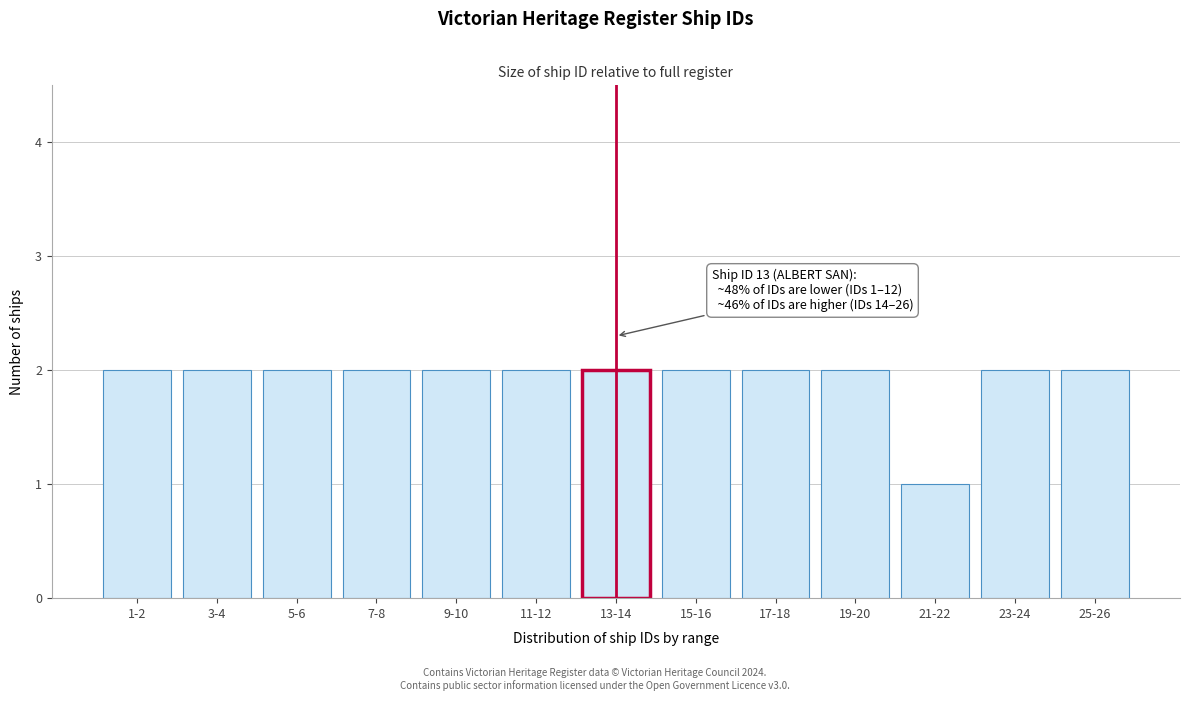

Reading left to right, list all the values displayed in this chart.

2	2	2	2	2	2	2	2	2	2	1	2	2